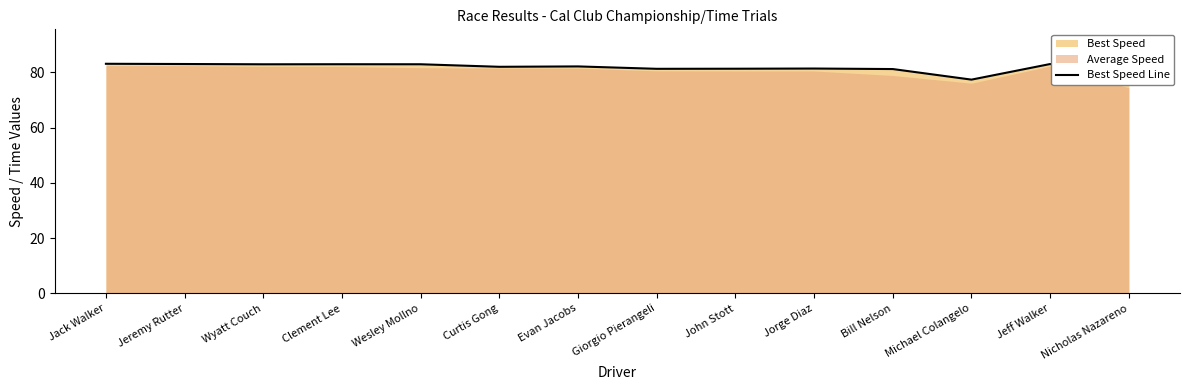

What is the label of the 13th point from the left?

Jeff Walker